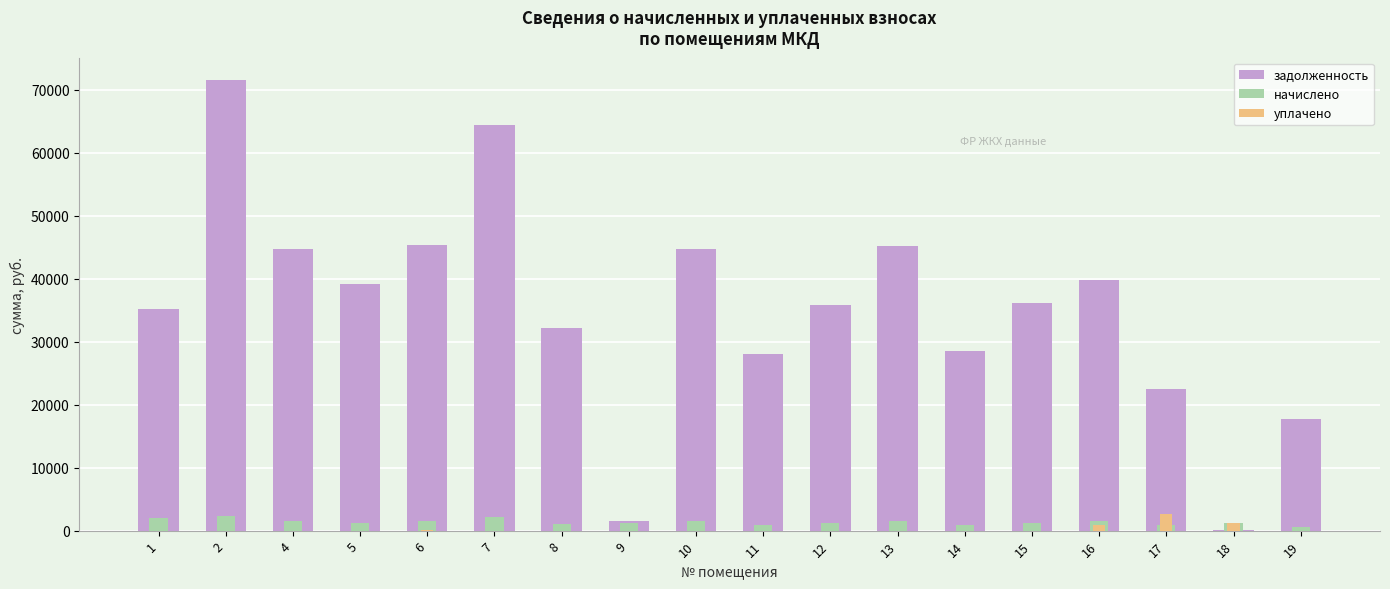

How many groups of bars are there?

18